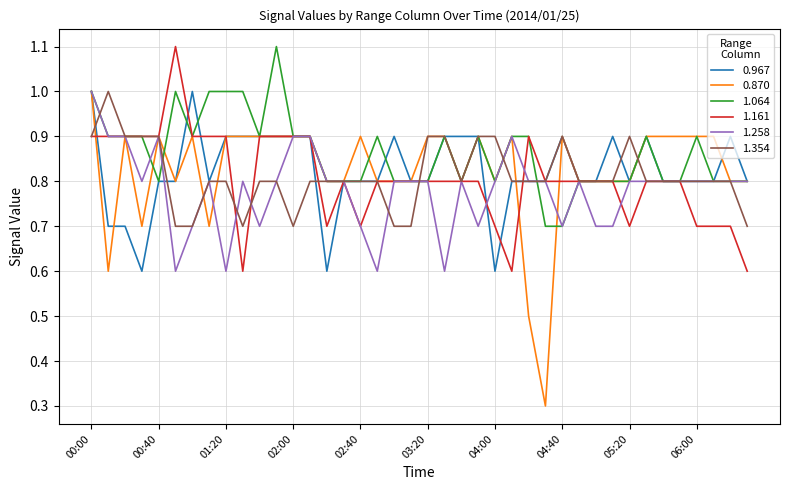

Which series has the widest spread of values?

0.870